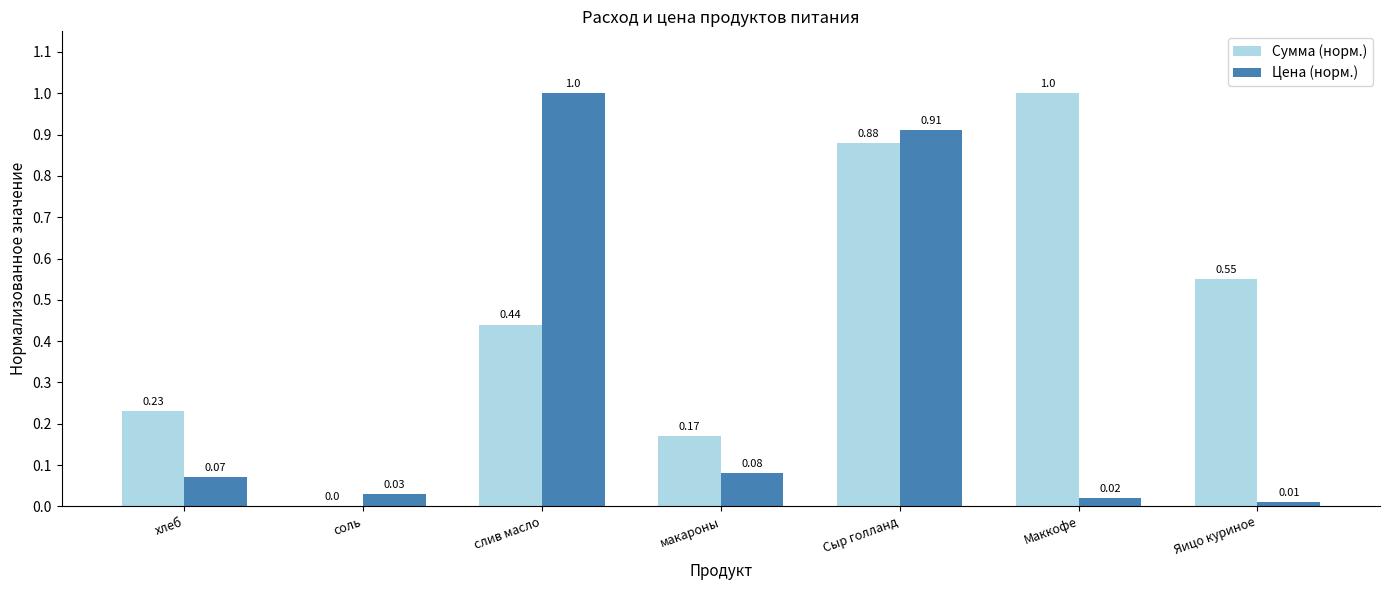

What is the total value across all series at Маккофе?

1.0